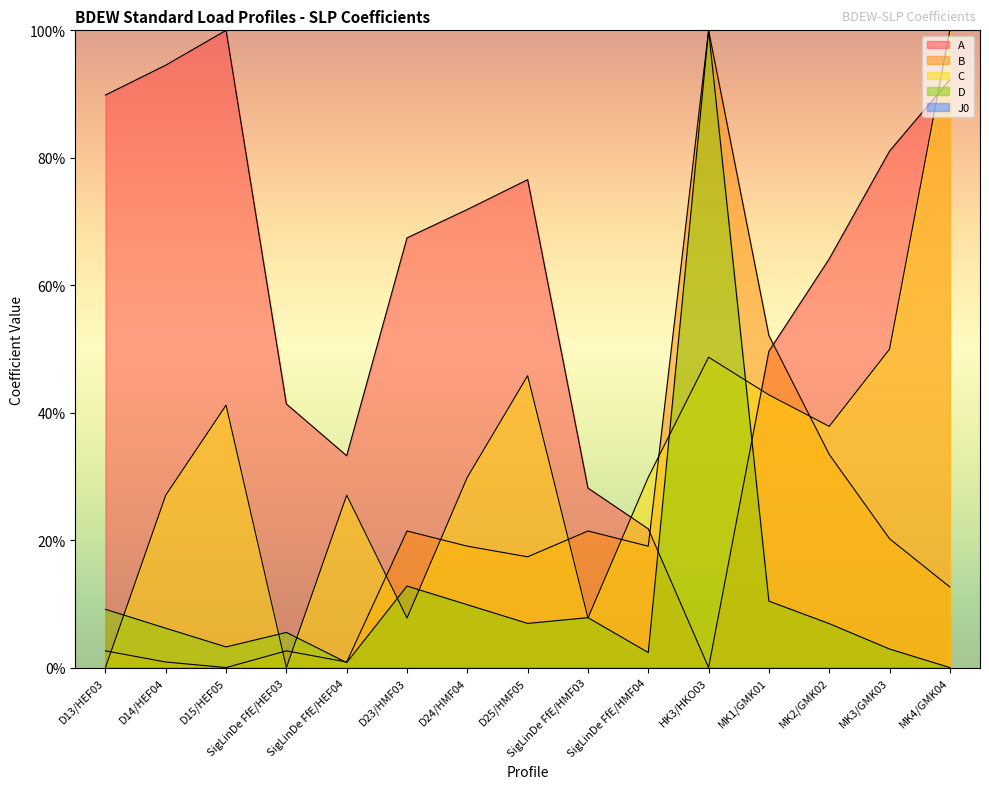

What is the difference between the highest and lowest values at SigLinDe FfE/HMF03?

28.2